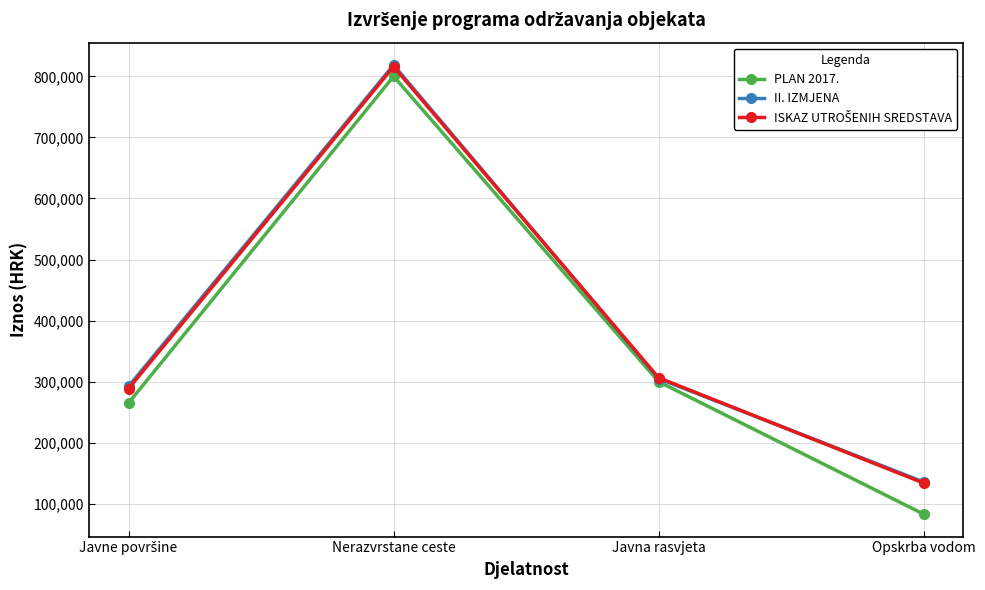

What is the label of the 1st point from the right?

Opskrba vodom